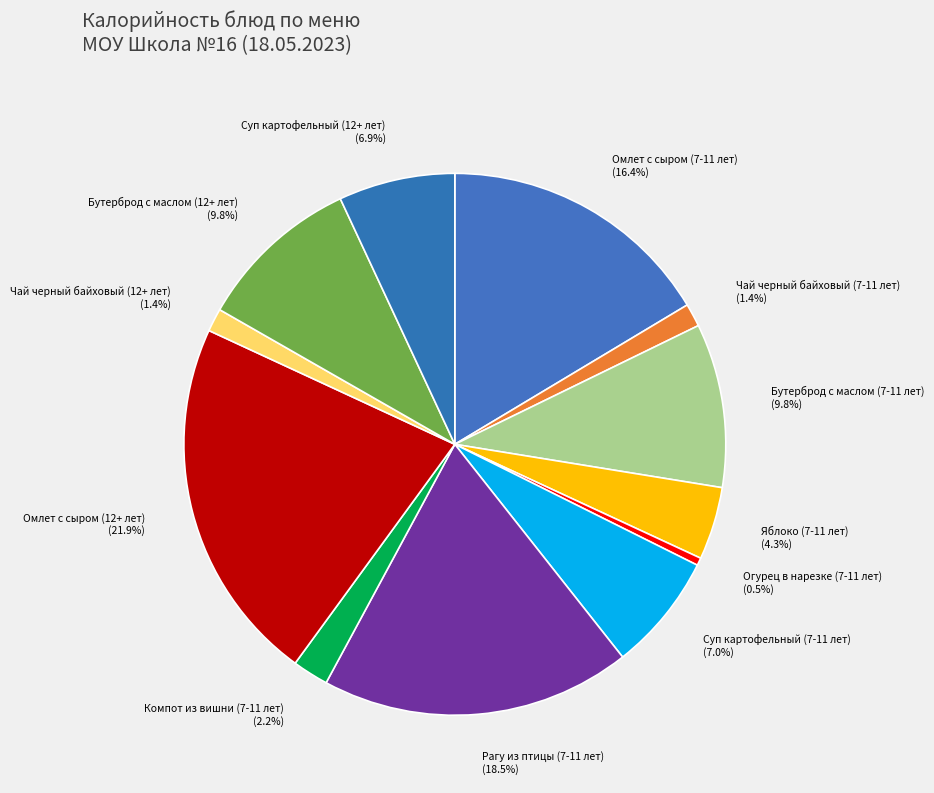

To the nearest percent, what is the combined percentage of Чай черный байховый (12+ лет) and Бутерброд с маслом (7-11 лет)?

11%